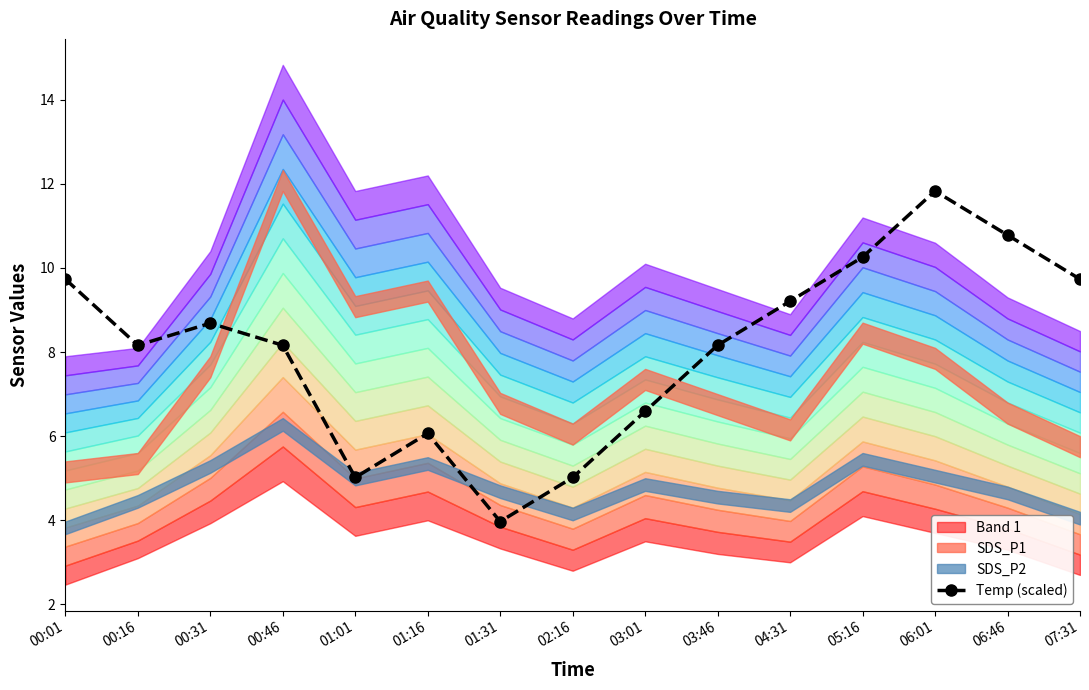

The chart shows a value of 4.0 at 01:31. True or false?

True